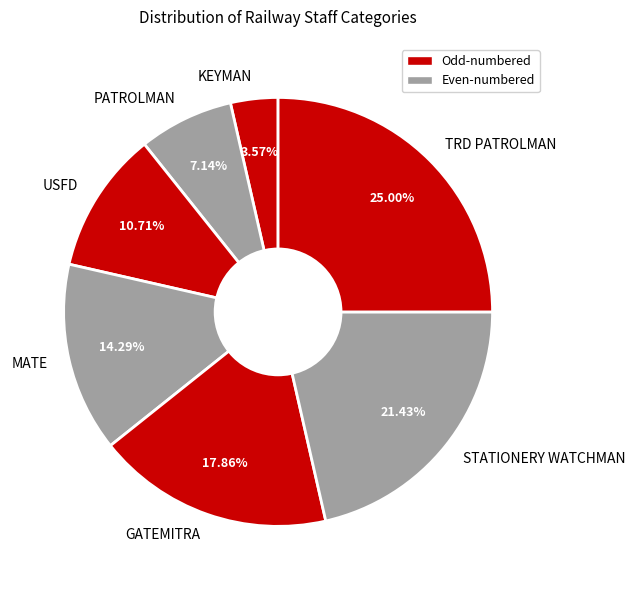

To the nearest percent, what percentage of the pie is STATIONERY WATCHMAN?

21%